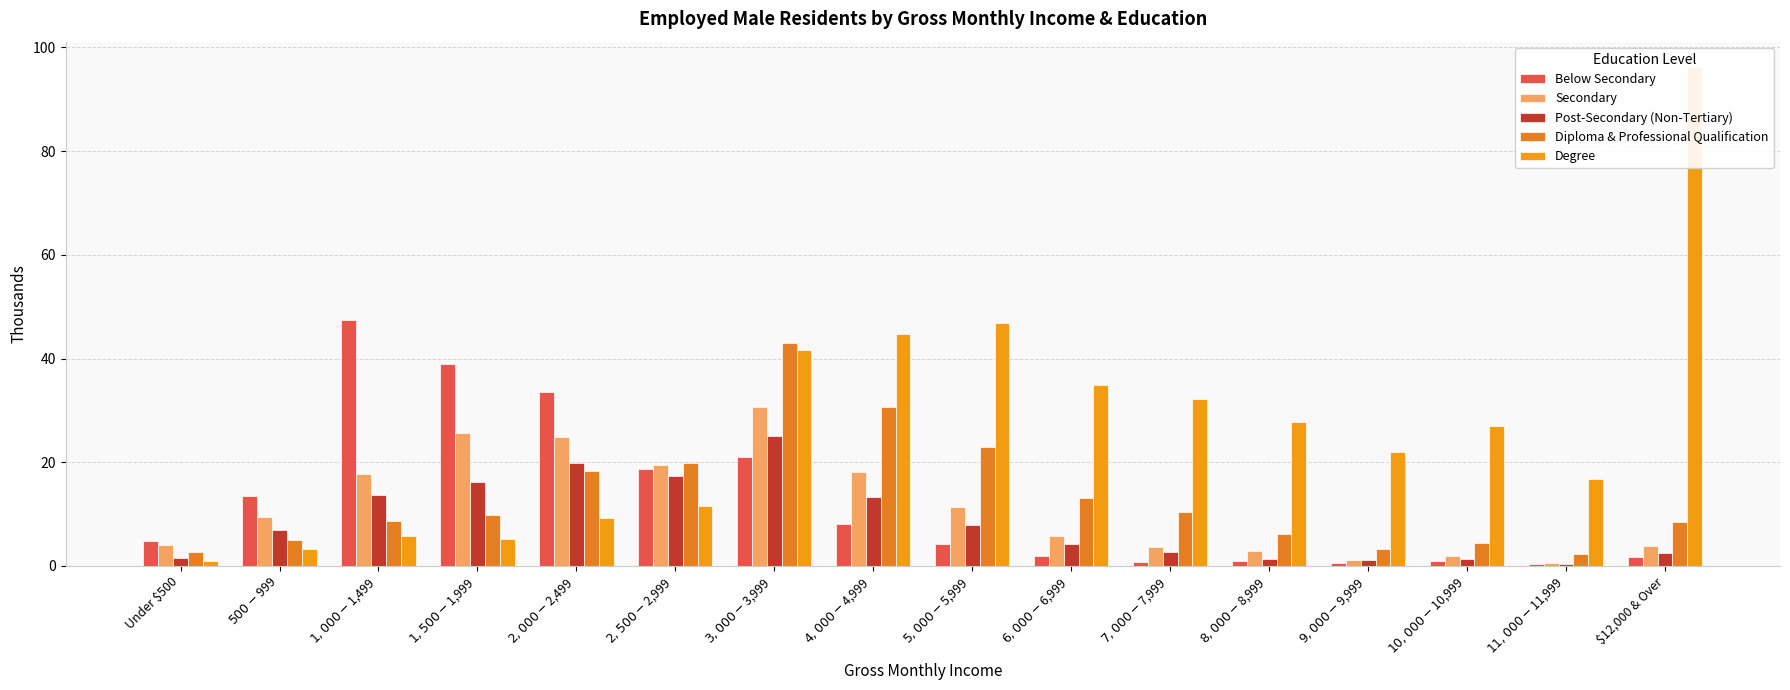

What are all the series names shown in the legend?

Below Secondary, Secondary, Post-Secondary (Non-Tertiary), Diploma & Professional Qualification, Degree